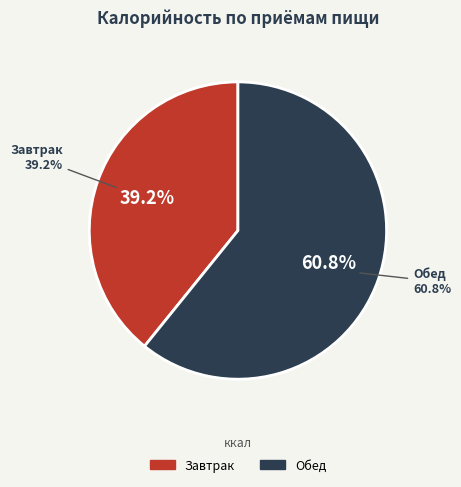

Does any single category account for the majority?

Yes